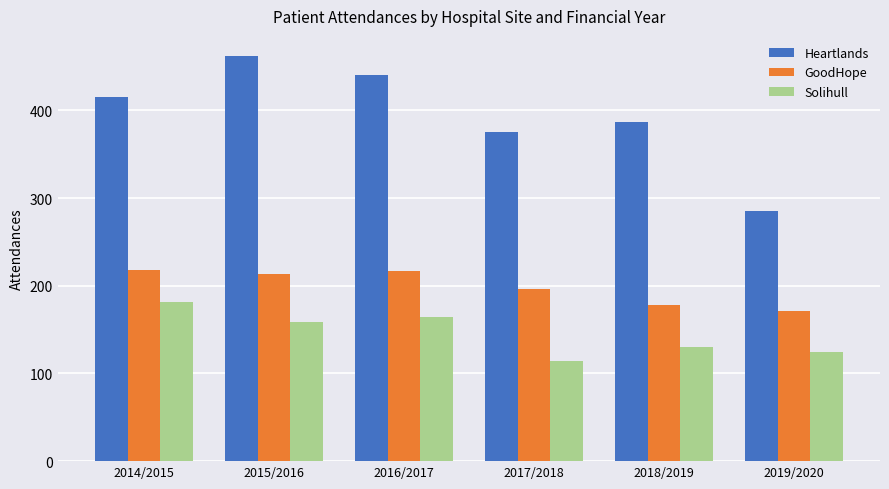

What is the spread (max minus min) of values at 2019/2020?

161